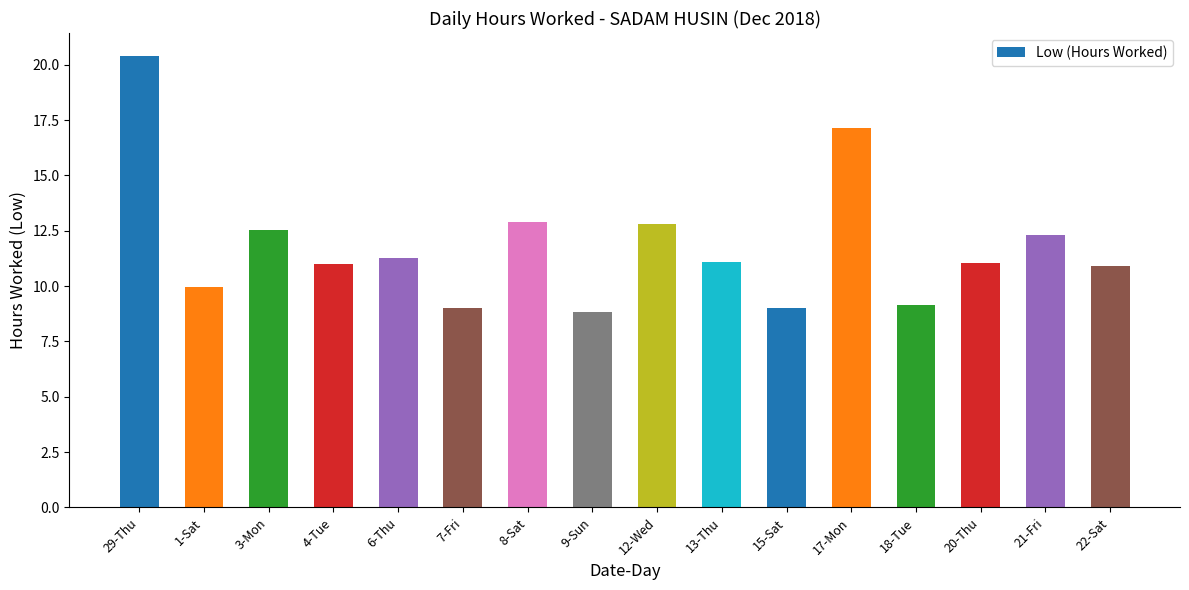

Which category has the lowest value across all series?

9-Sun